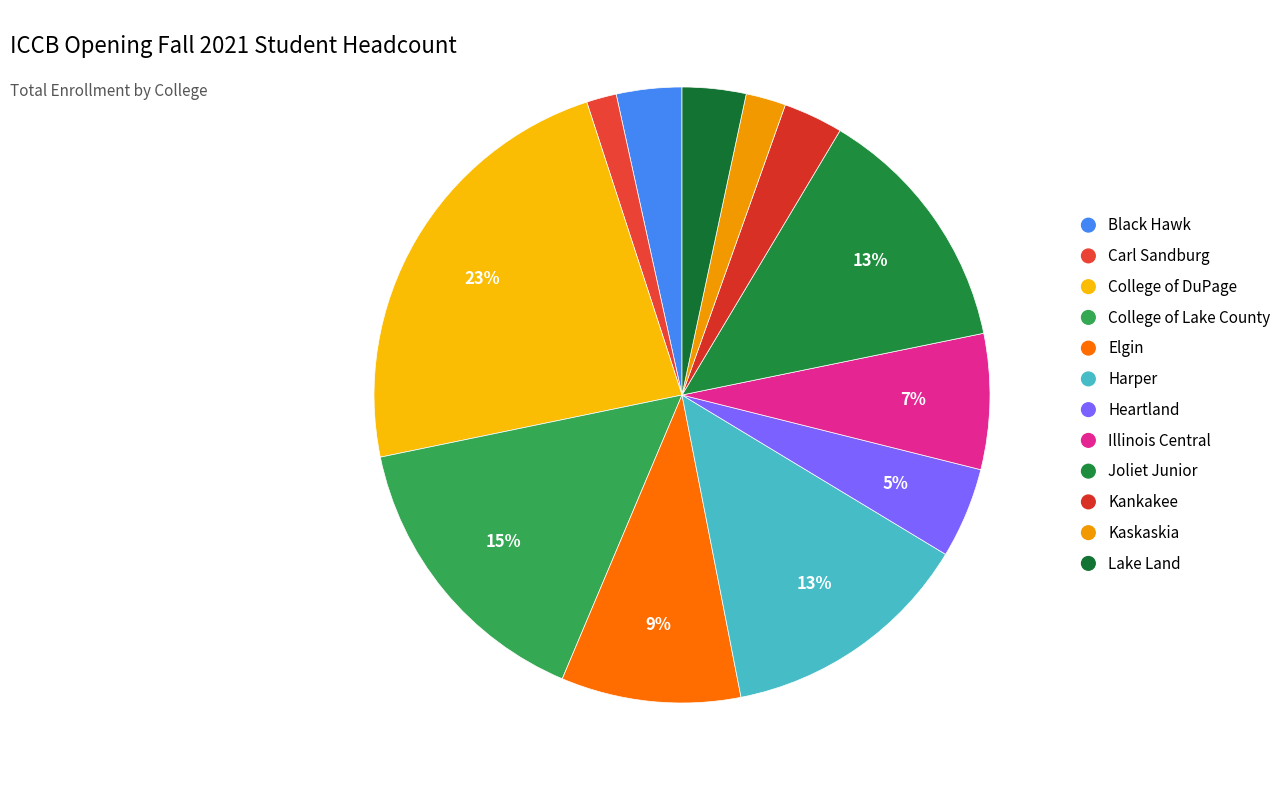

To the nearest percent, what portion does Lake Land represent?

3%